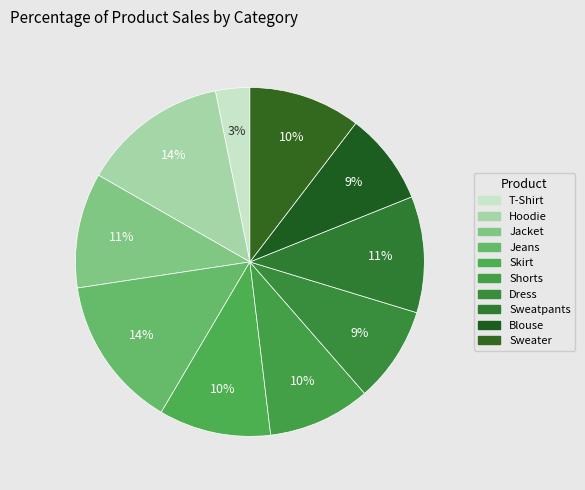

Which slice is the smallest?

T-Shirt